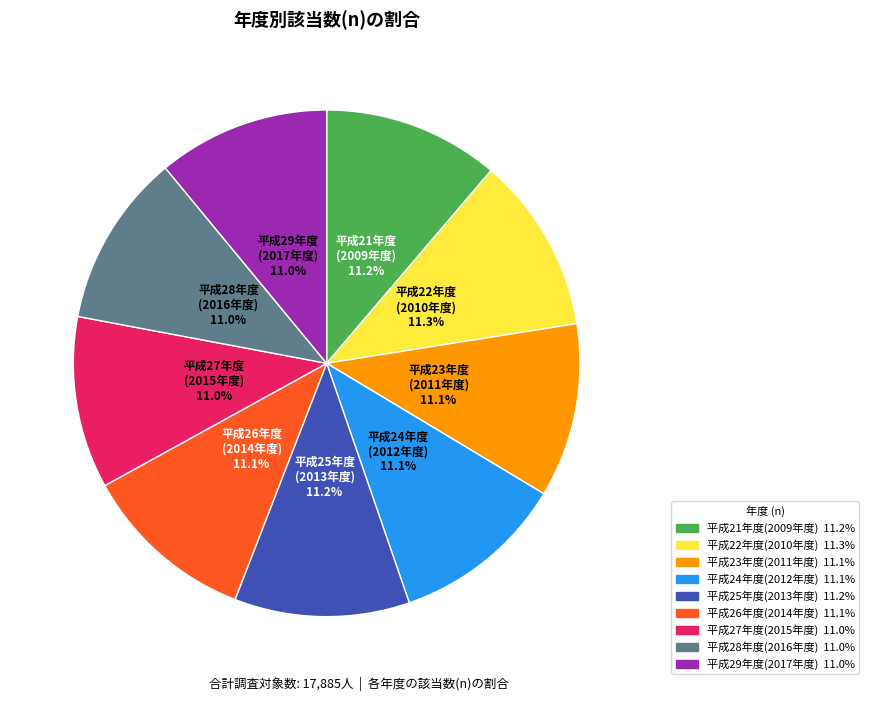

Is there a majority slice in this chart?

No